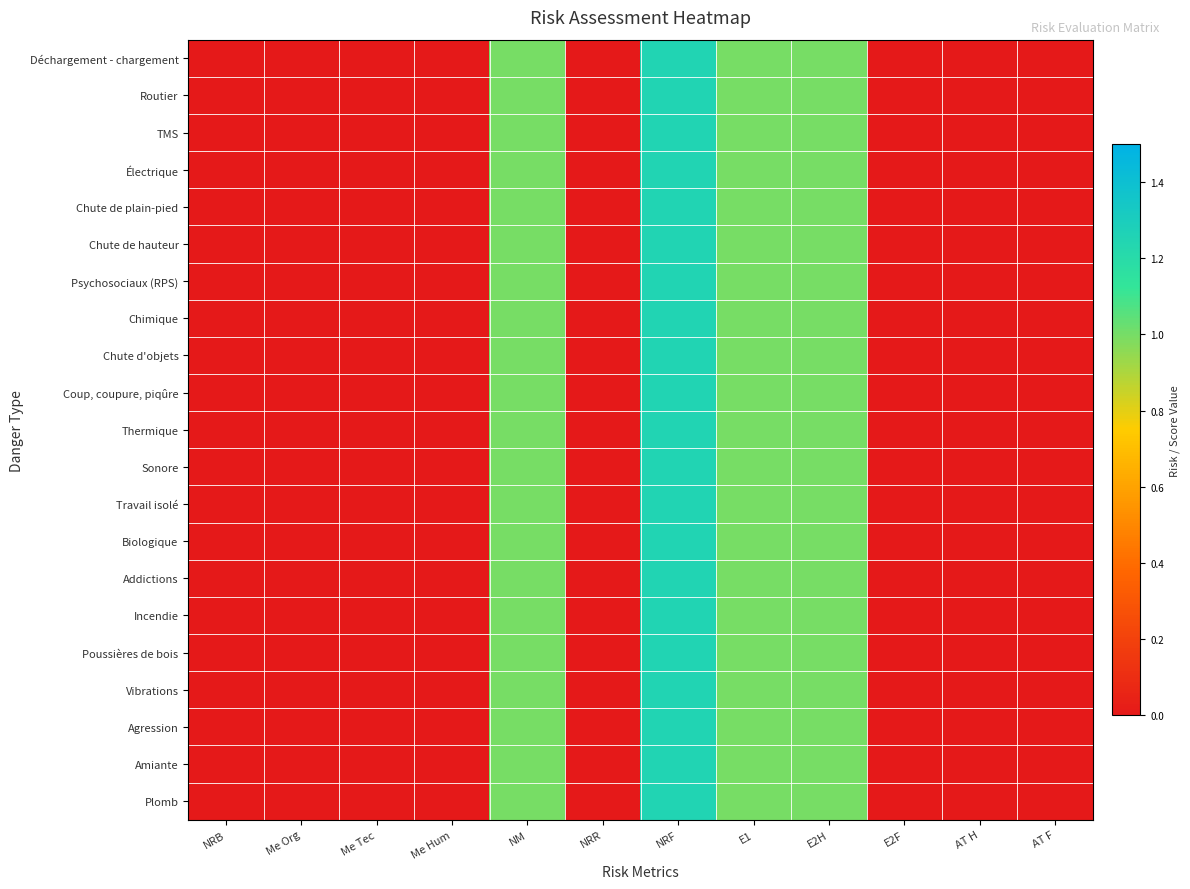

At which category does the chart reach its peak across all series?

NRF